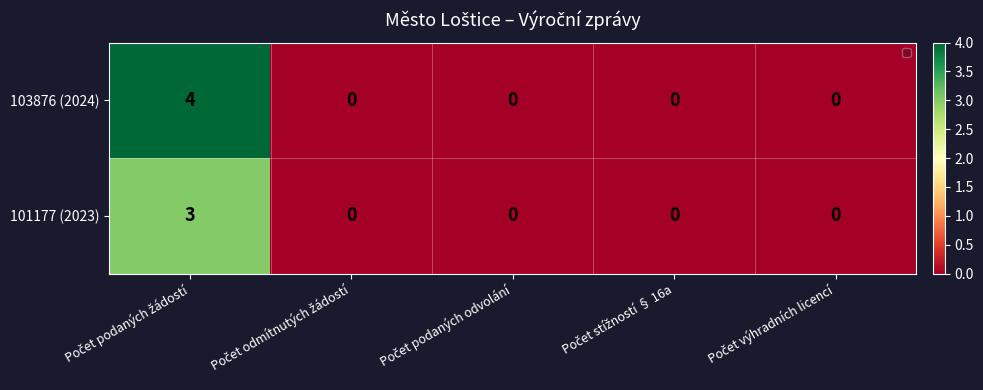

At how many categories does at least one series exceed 3?

1